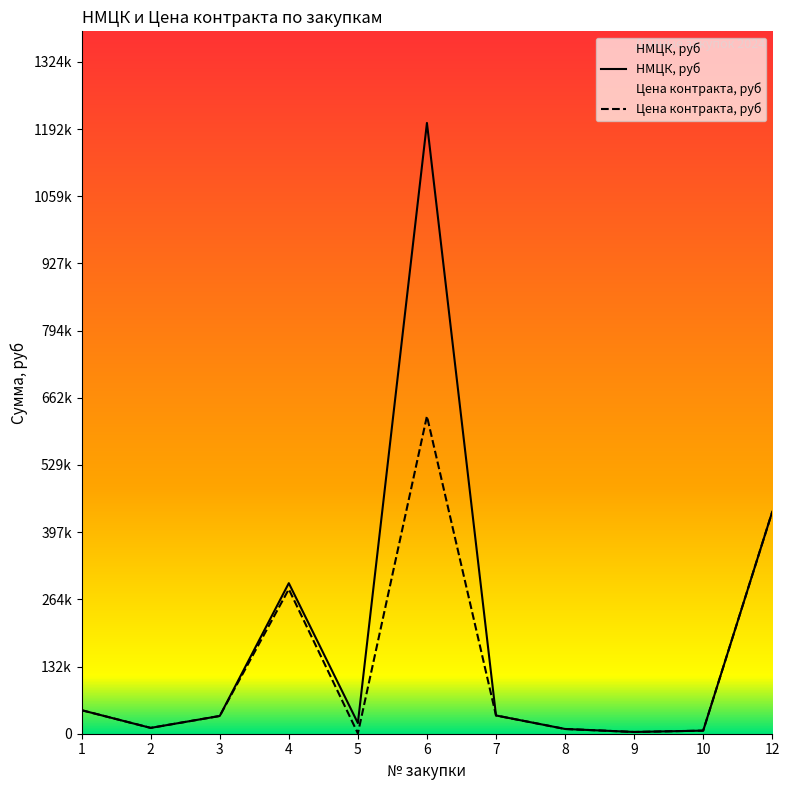

How many data points in Цена контракта, руб are less than 35000?

5